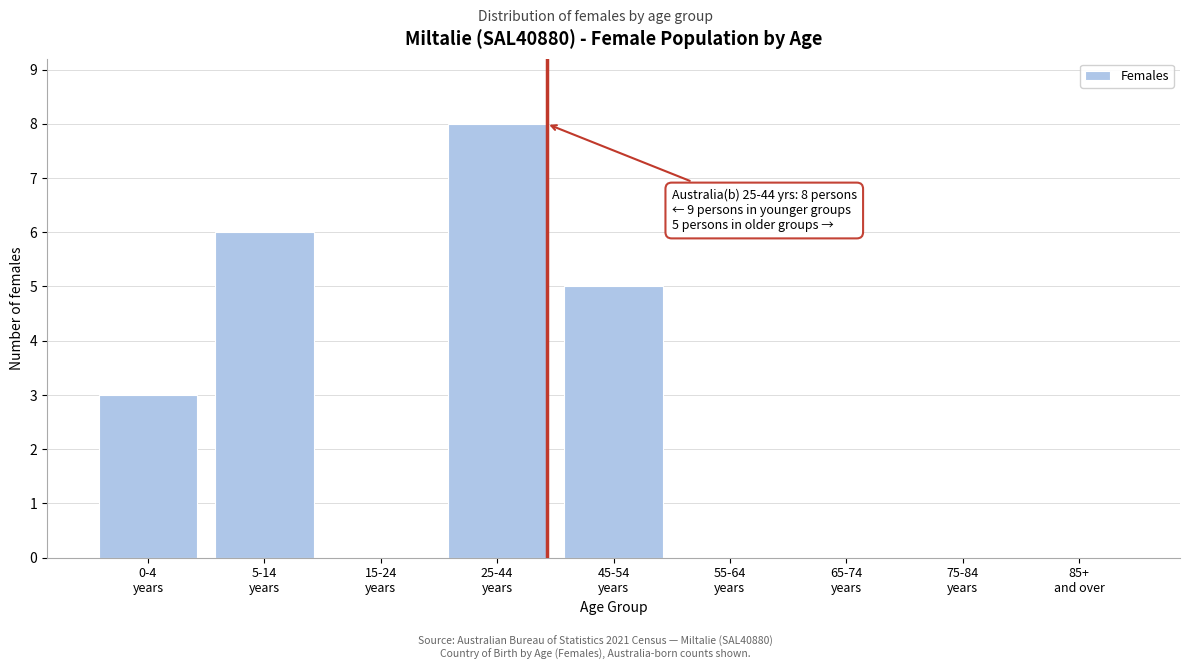

What is the maximum value shown in the chart?

8